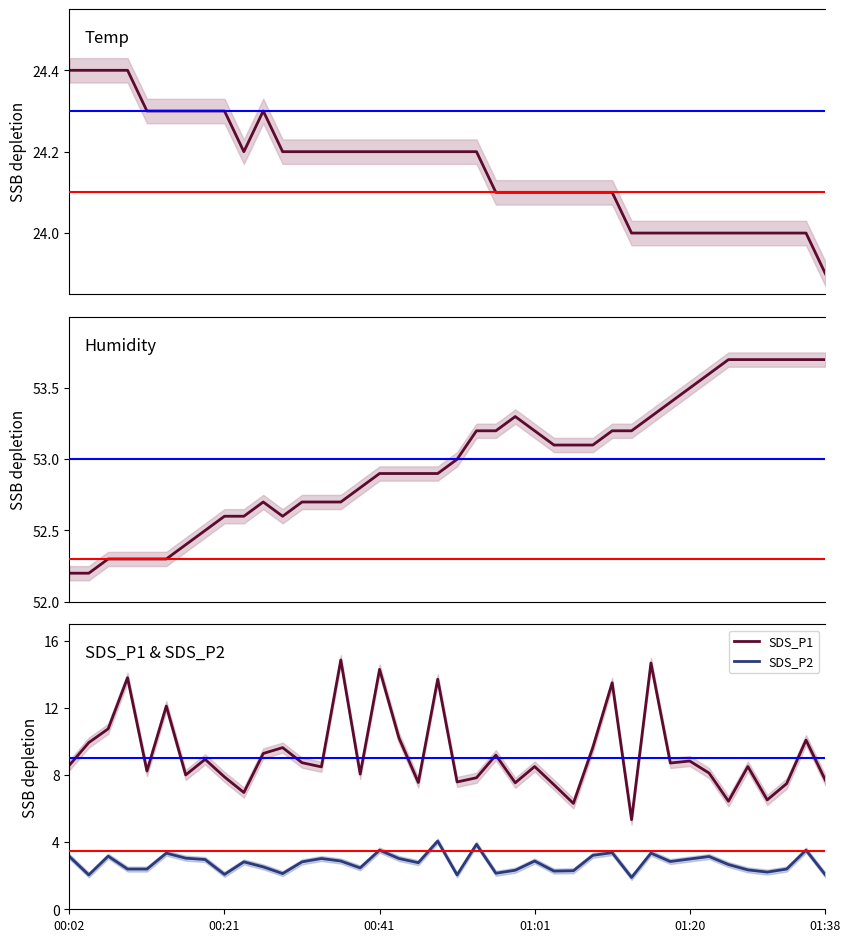

What position from the right is 12?

28